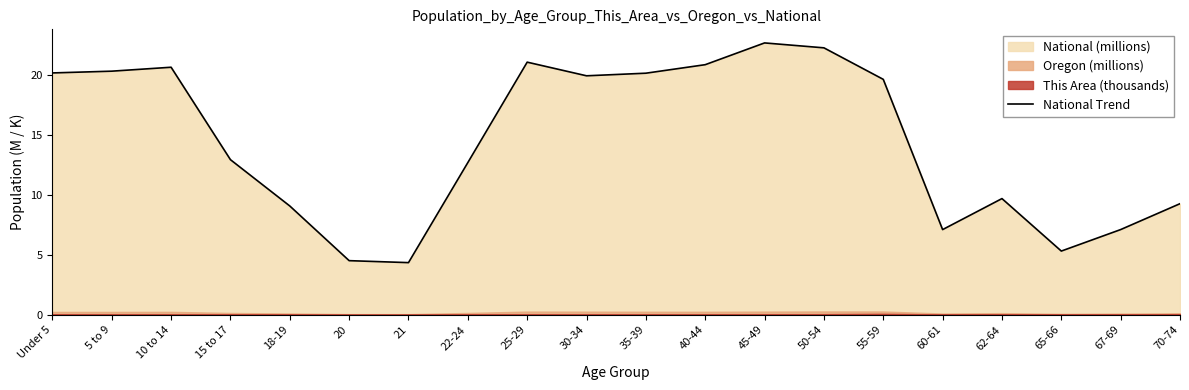

How many categories are shown in the chart?

20